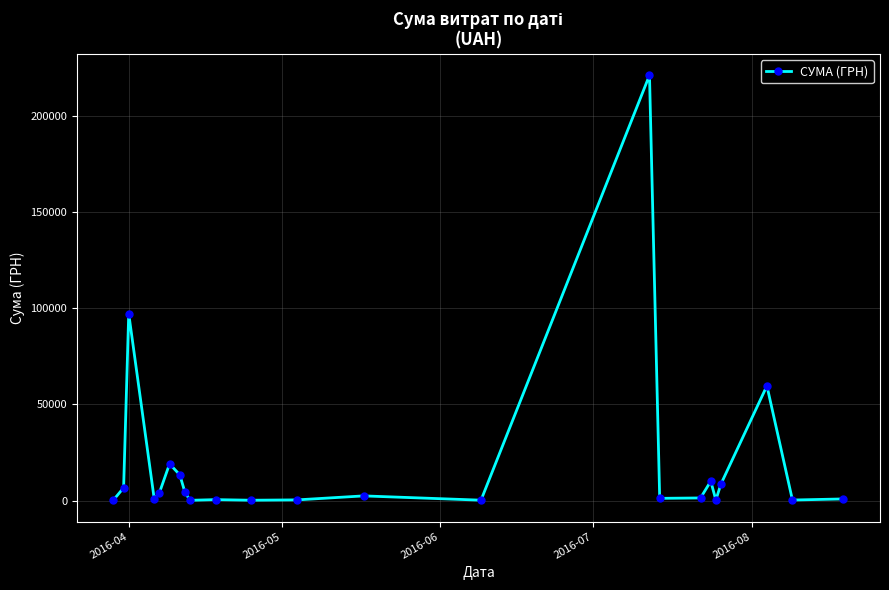

What is the difference between the maximum and minimum values?

220964.6